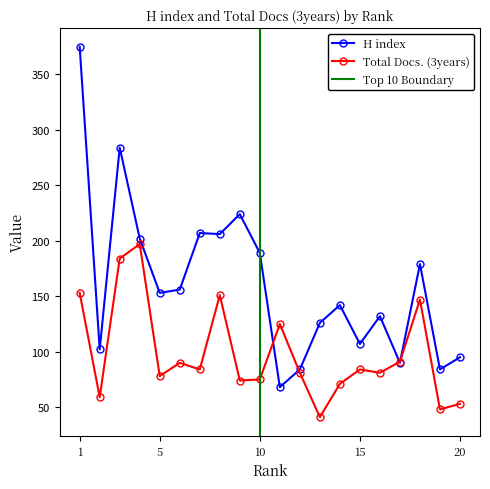

What is the sum of the Total Docs. (3years) values at 16 and 13?

122